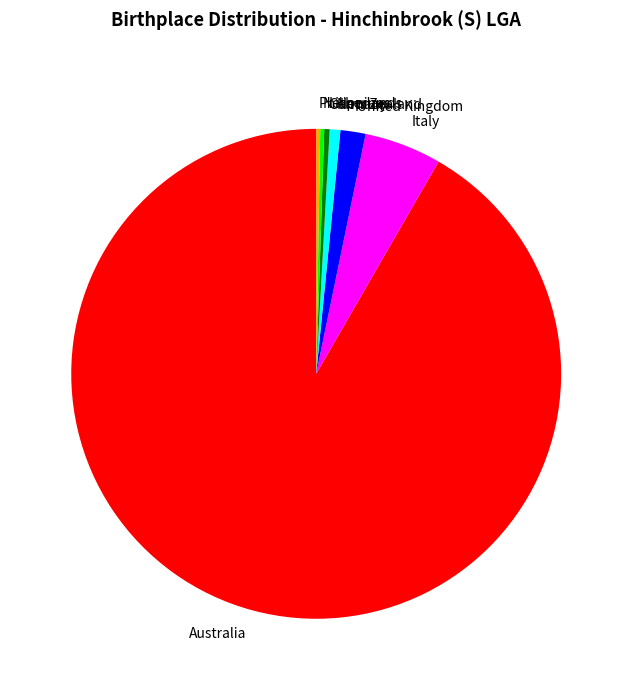

Is the sum of United Kingdom and Italy greater than half?

No